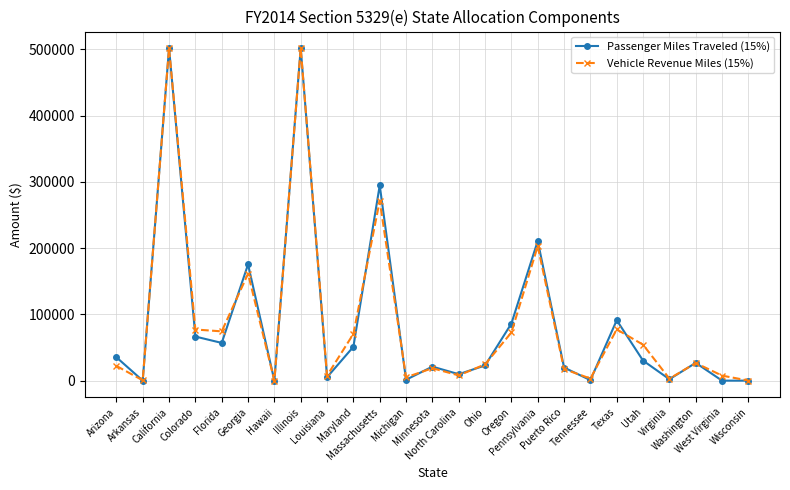

What is the difference between the highest and lowest values at Pennsylvania?

7816